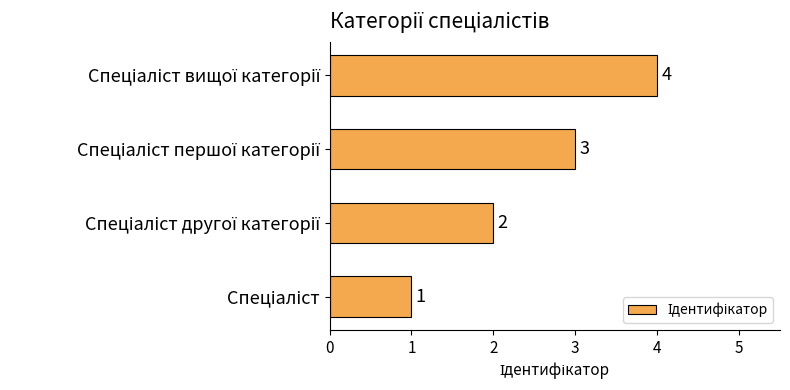

What is the maximum value shown in the chart?

4